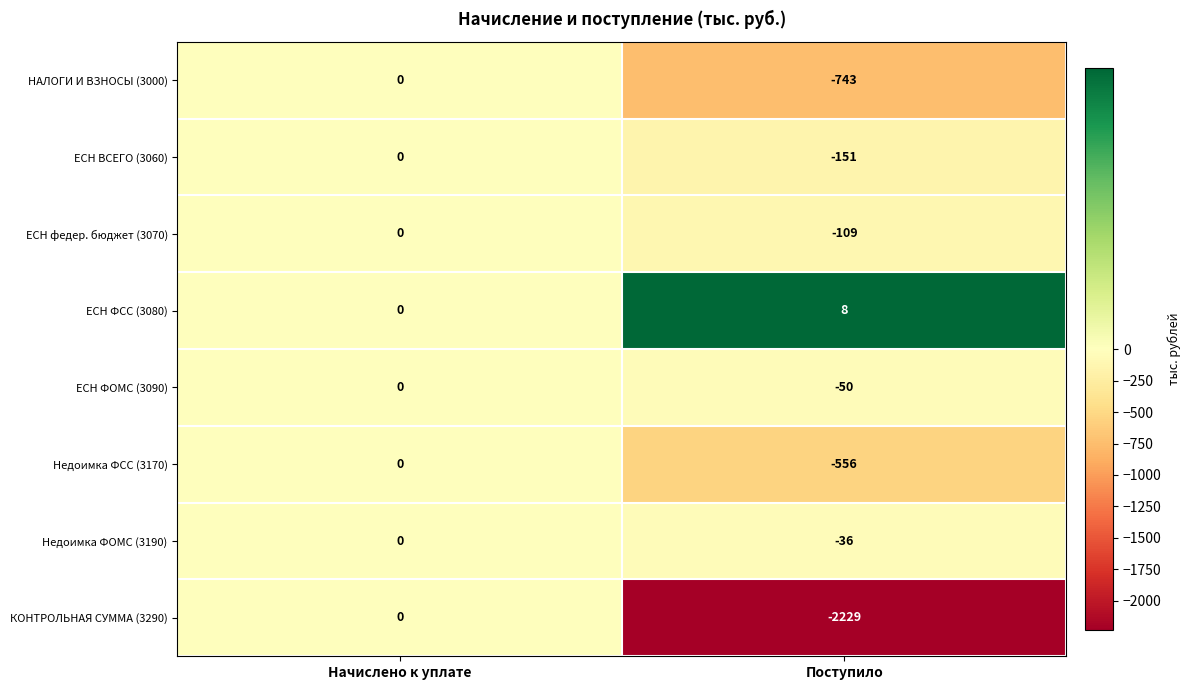

Which series changed the most between Начислено к уплате and Поступило?

КОНТРОЛЬНАЯ СУММА (3290)